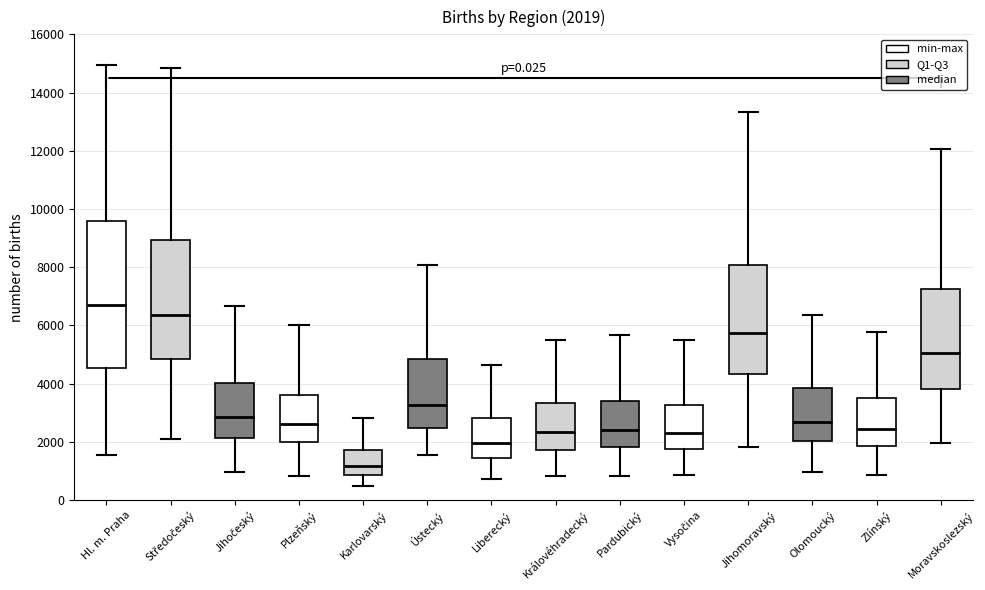

Which box's median line is the lowest?

Karlovarský